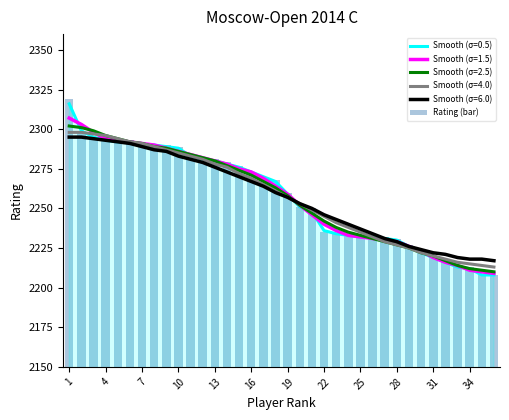

What is the maximum value for Smooth (σ=4.0)?

2298